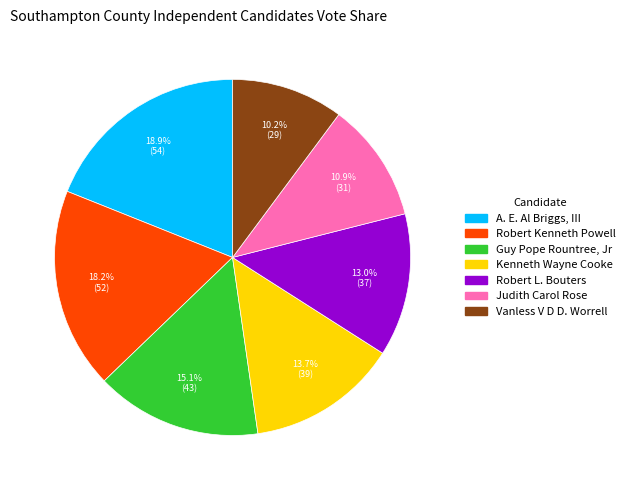

Is there a majority slice in this chart?

No